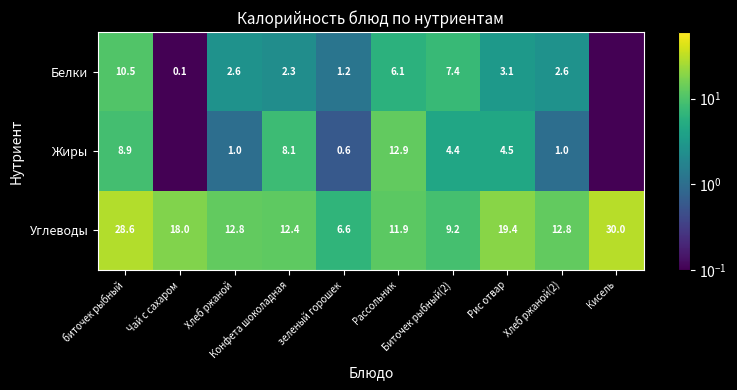

Rank the categories by Белки value from lowest to highest.

Кисель, Чай с сахаром, зеленый горошек, Конфета шоколадная, Хлеб ржаной, Хлеб ржаной(2), Рис отвар, Рассольник, Биточек рыбный(2), биточек рыбный